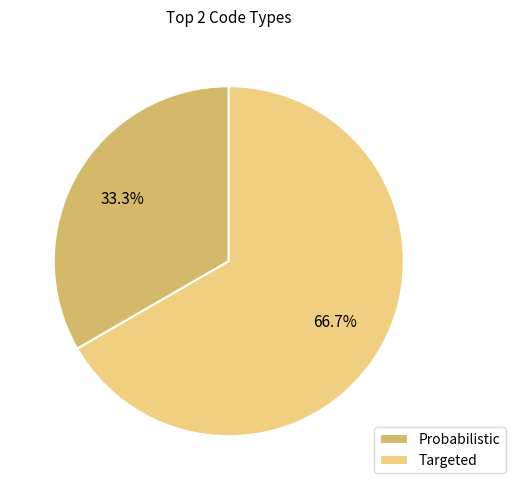

Which category has the biggest portion of the pie?

Targeted